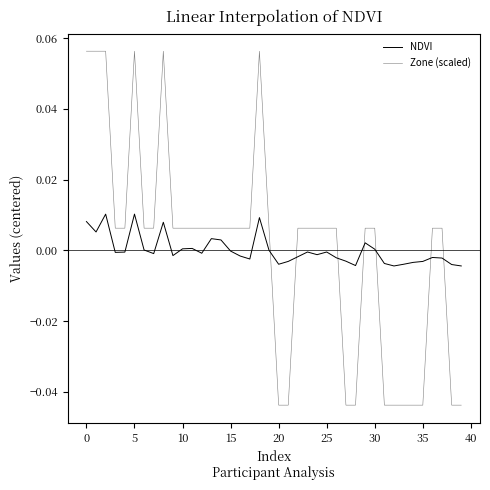

How many lines are shown in the chart?

2